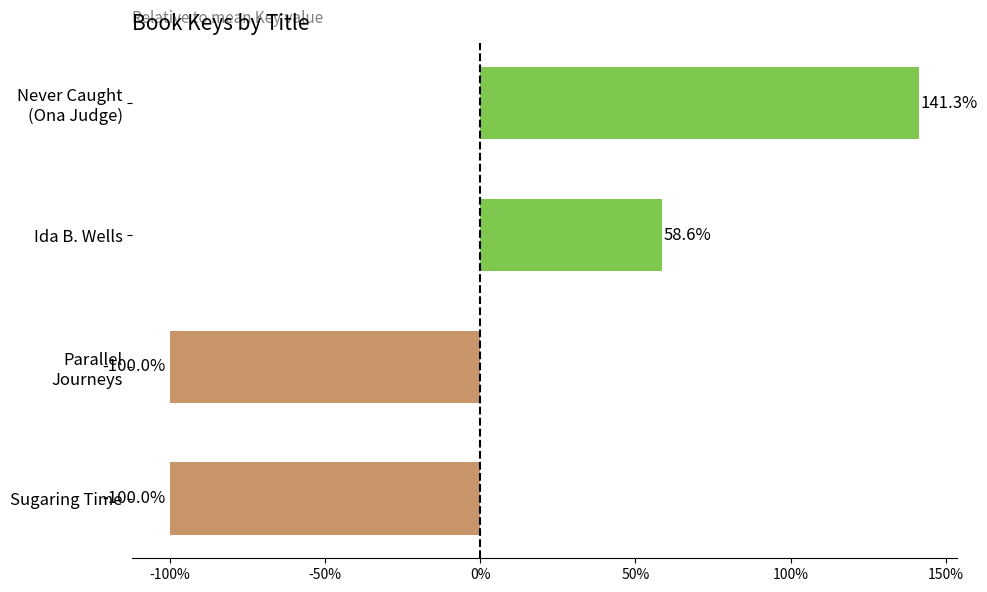

What is the maximum value shown in the chart?

141.3